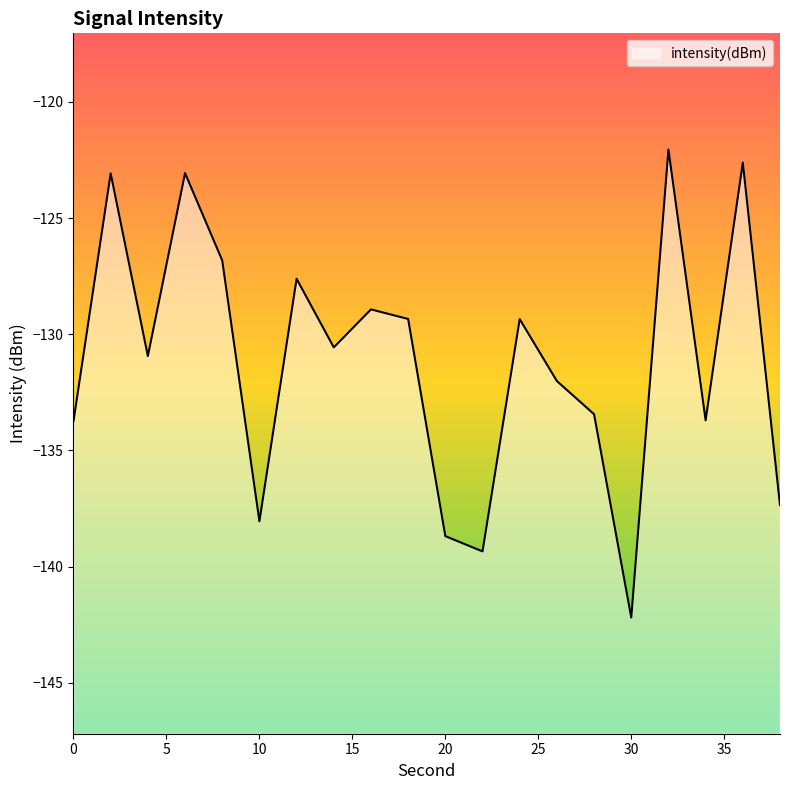

What is the difference between the second highest and second lowest values?

16.7